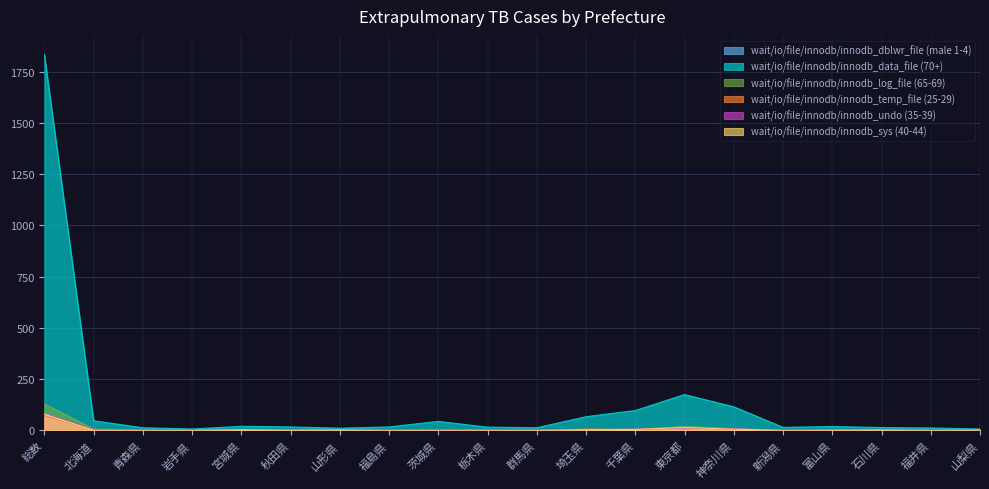

The value of wait/io/file/innodb/innodb_data_file (70+) at 千葉県 is 97. True or false?

True